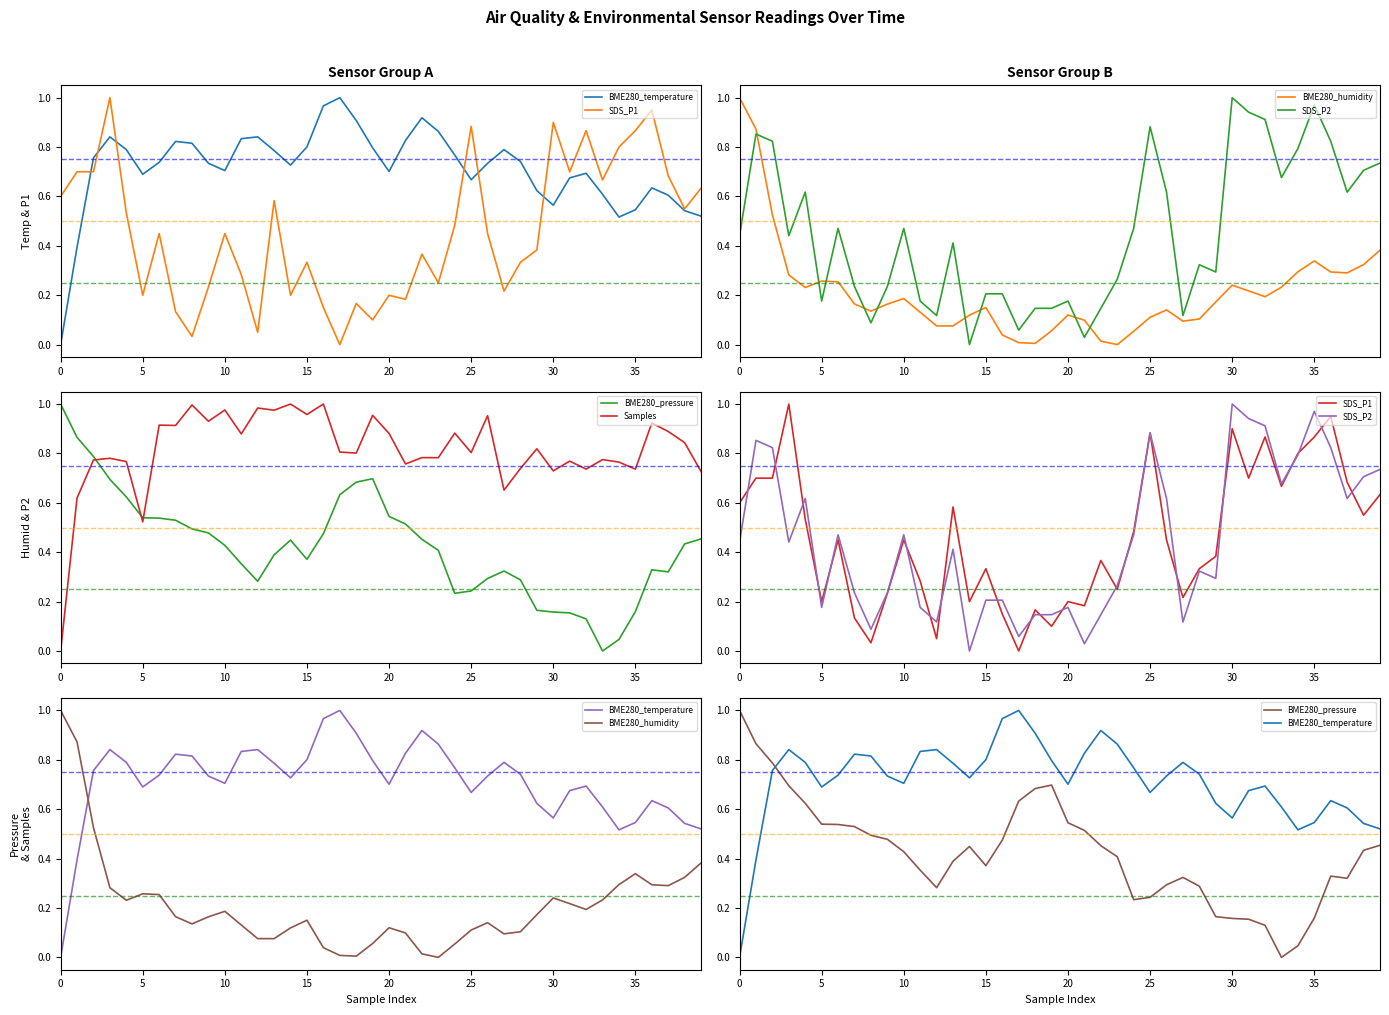

Between 35 and 37, which series saw the biggest shift?

SDS_P1